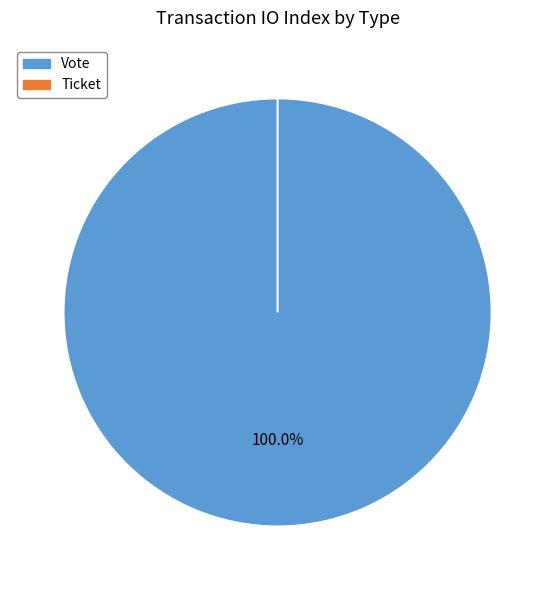

Which slice represents more than half of the pie?

Vote